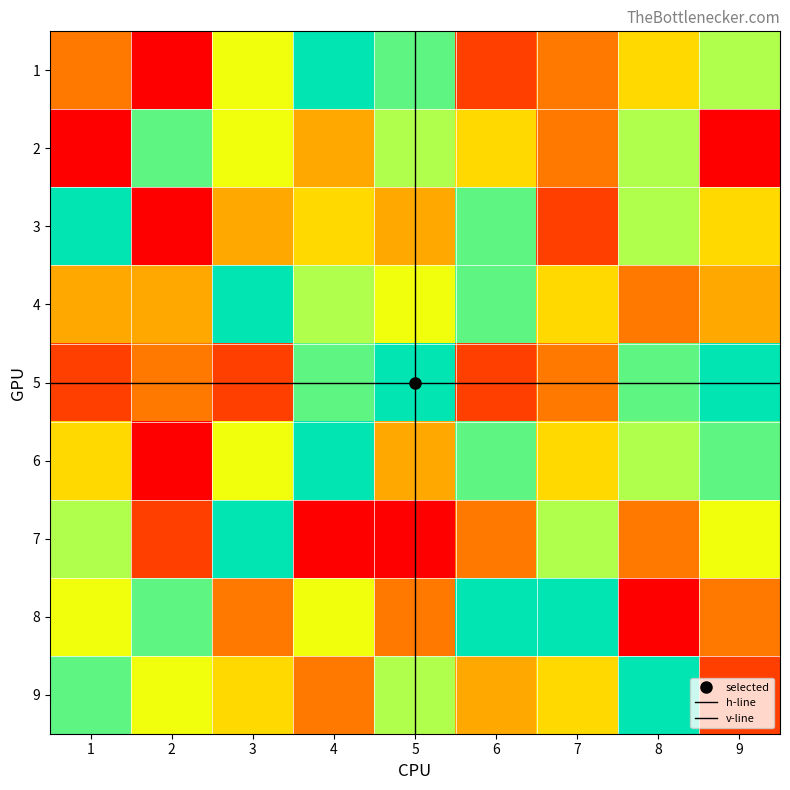

What is the minimum value for 6?

1